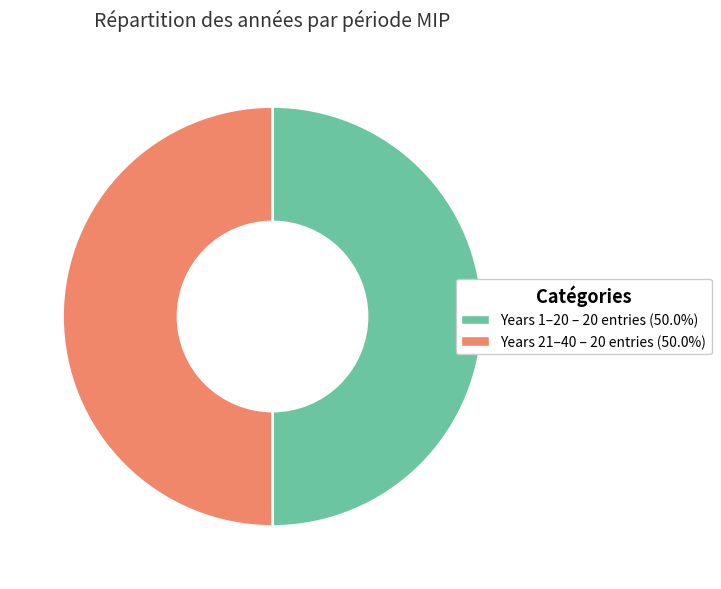

How many segments does this pie chart have?

2